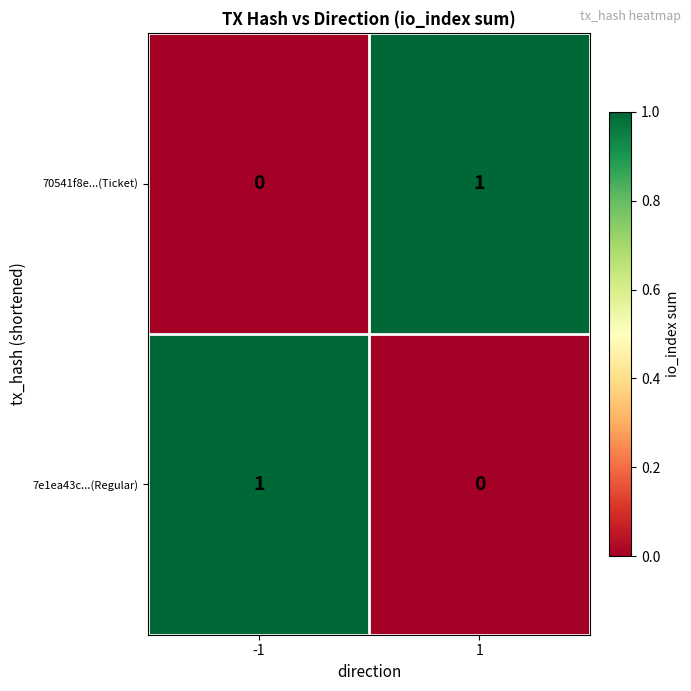

How many positive values does the 70541f8e...(Ticket) series have?

1